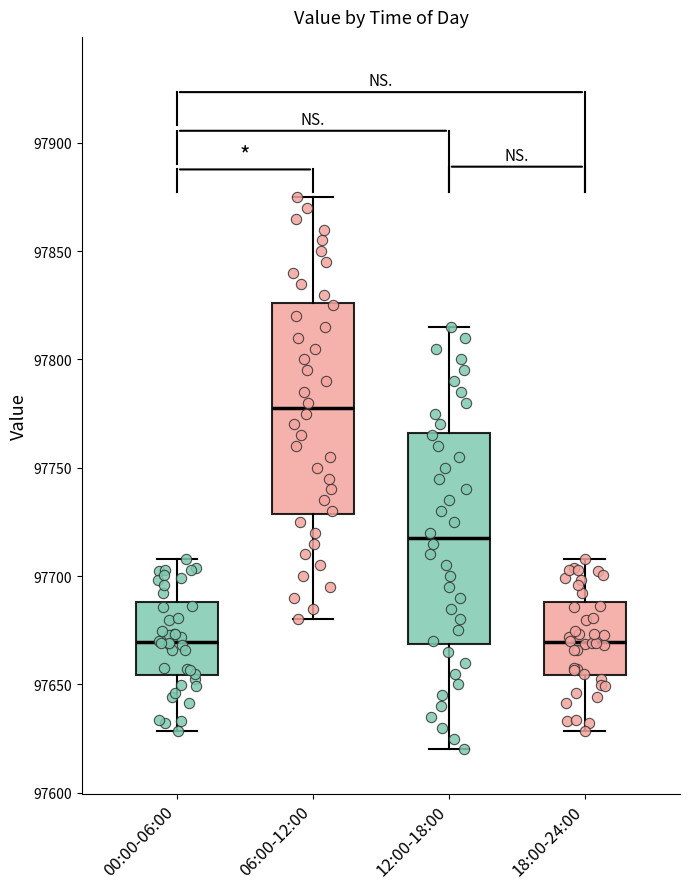

Which box has the highest median line?

06:00-12:00